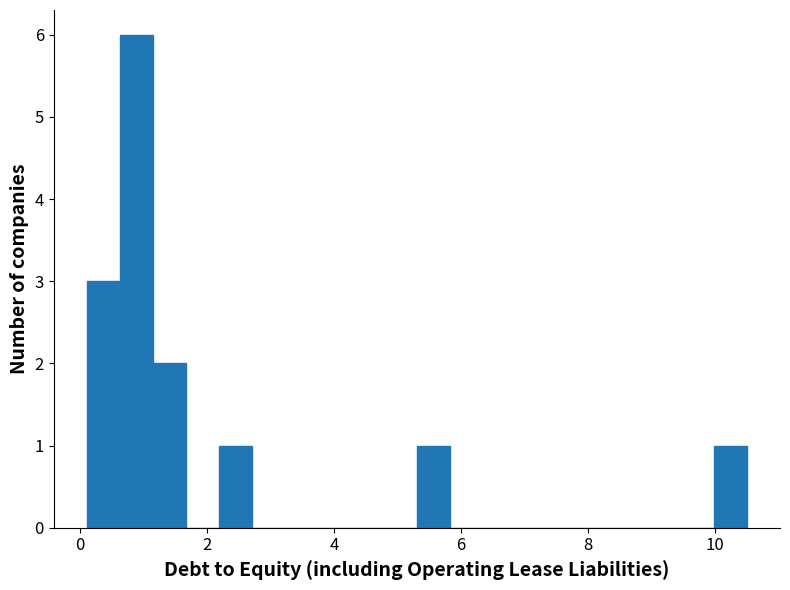

Around what value on the x-axis is the tallest bar? Give the approximate position of its centre, as read against the axis.

0.8